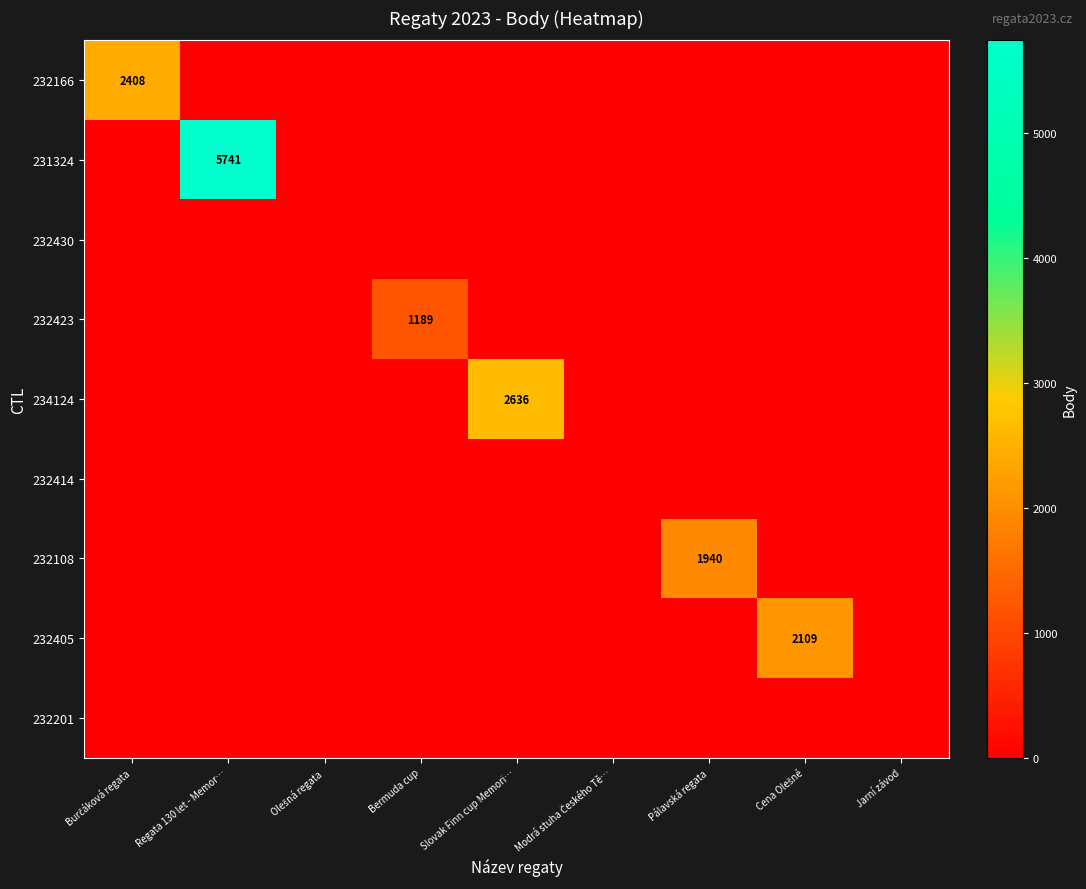

Is it true that 231324 equals 5741 at Regata 130 let - Memor…?

True